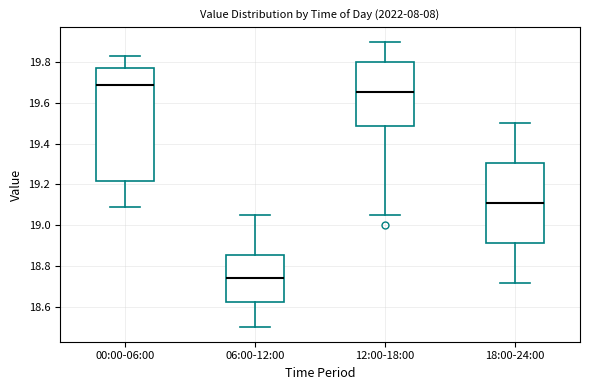

Reading left to right, transcribe this box plot: for each box, give where its median line is, the range the box spans, and where its two whiskers end, as read against the y-axis. The values are not printed on the chart, so give them approximately, as read against the axis.

00:00-06:00: median 19.68, box 19.22 to 19.78, whiskers 19.10 to 19.84
06:00-12:00: median 18.74, box 18.62 to 18.86, whiskers 18.50 to 19.06
12:00-18:00: median 19.66, box 19.48 to 19.80, whiskers 19.06 to 19.90
18:00-24:00: median 19.12, box 18.92 to 19.30, whiskers 18.72 to 19.50